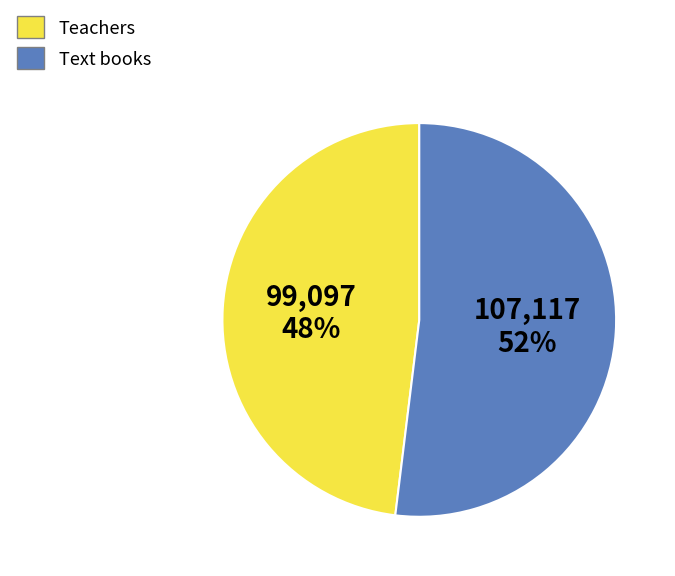

Which slice is the smallest?

Teachers